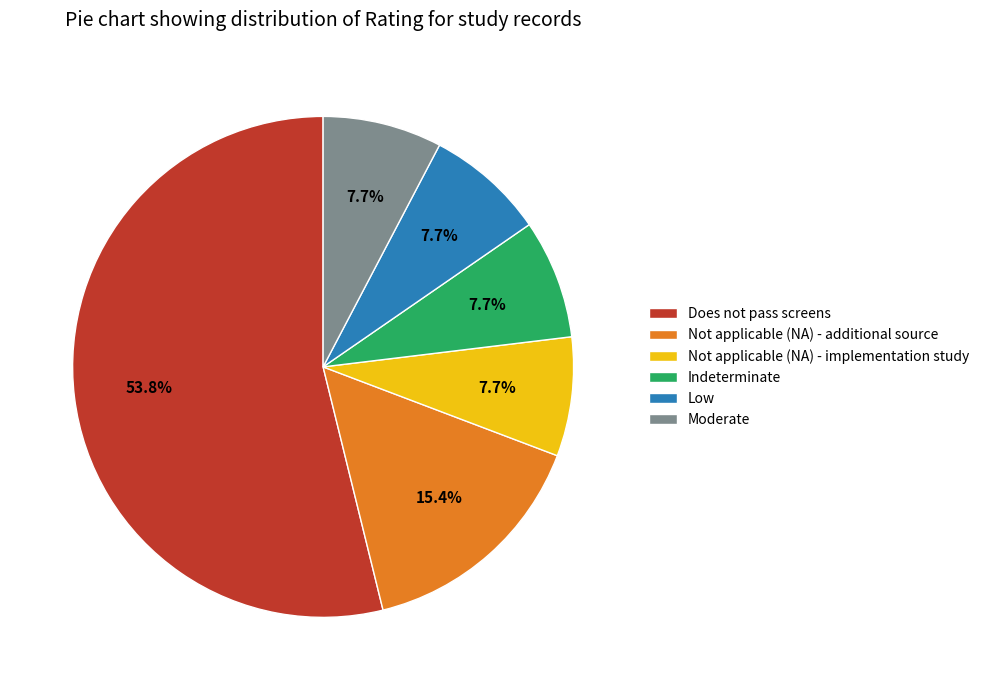

What is the largest slice in the pie chart?

Does not pass screens